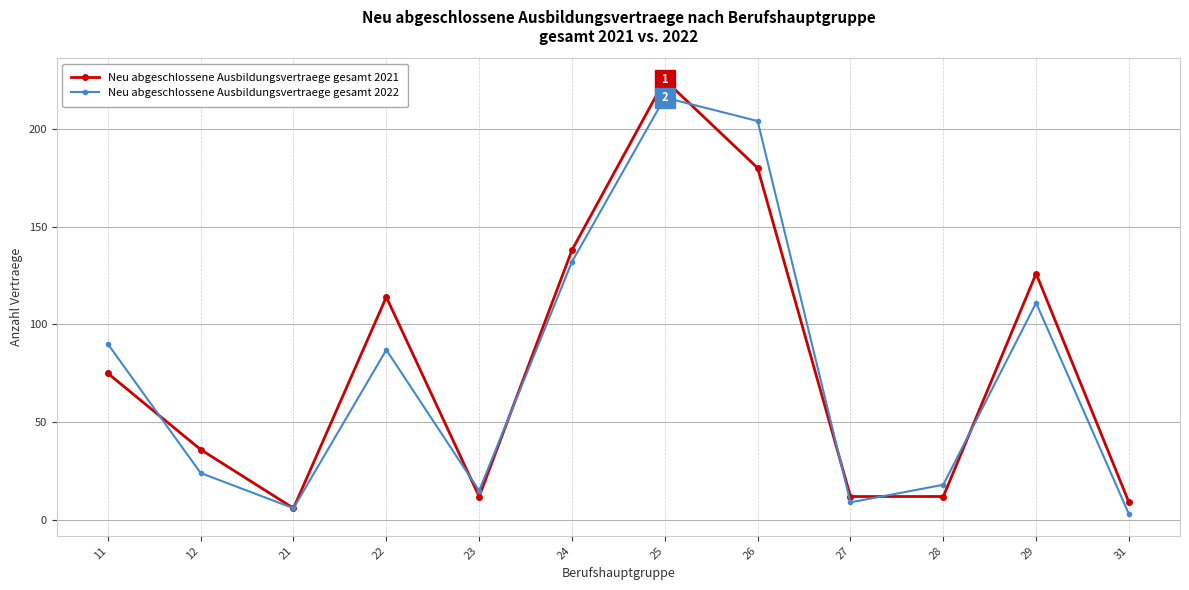

Which series has the largest range (max minus min)?

Neu abgeschlossene Ausbildungsvertraege gesamt 2021